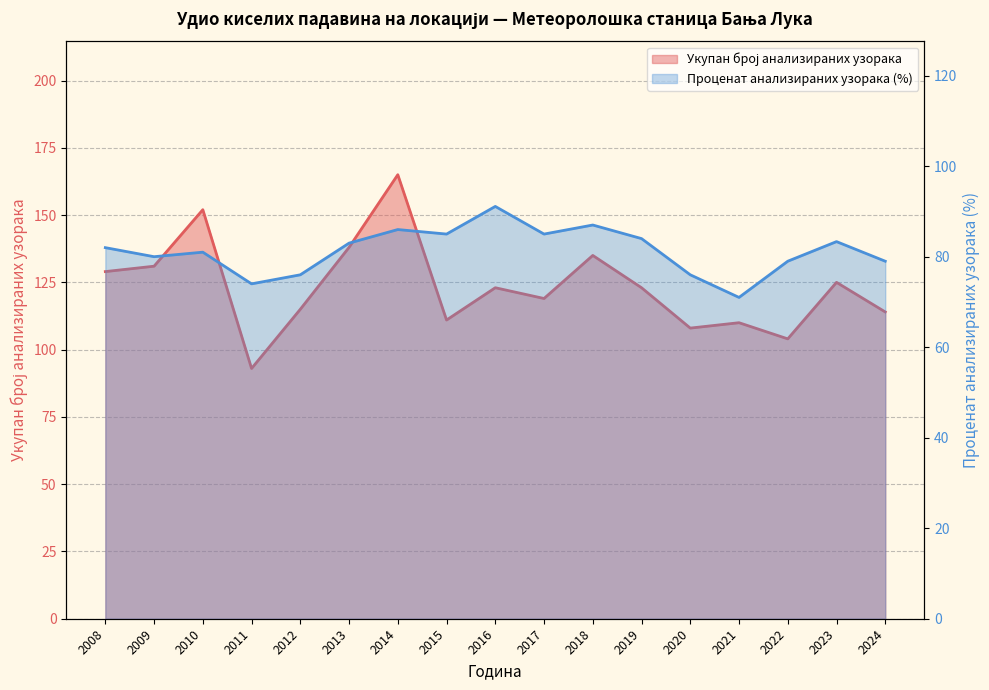

True or false: Укупан број анализираних узорака and Проценат анализираних узорака intersect in this chart.

False